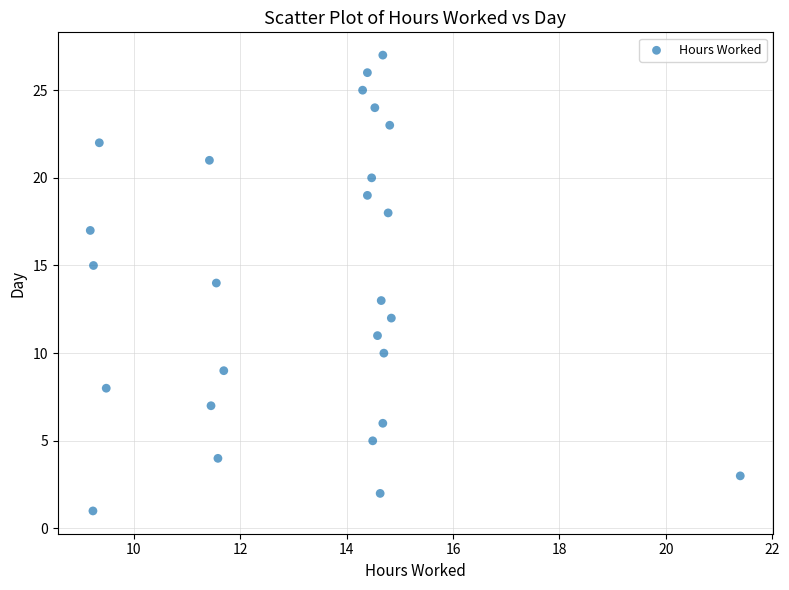

What is the range of Y values (max minus min)?

26